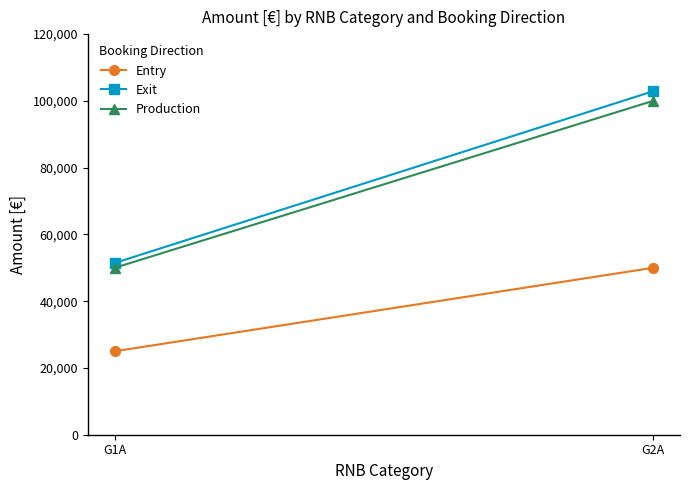

True or false: Entry has a value of 50000.0 at G2A.

True